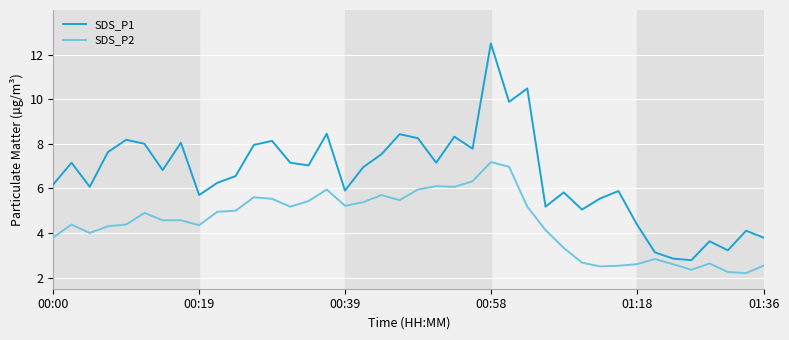

What is the difference between the maximum and minimum values in the SDS_P1 series?

9.7